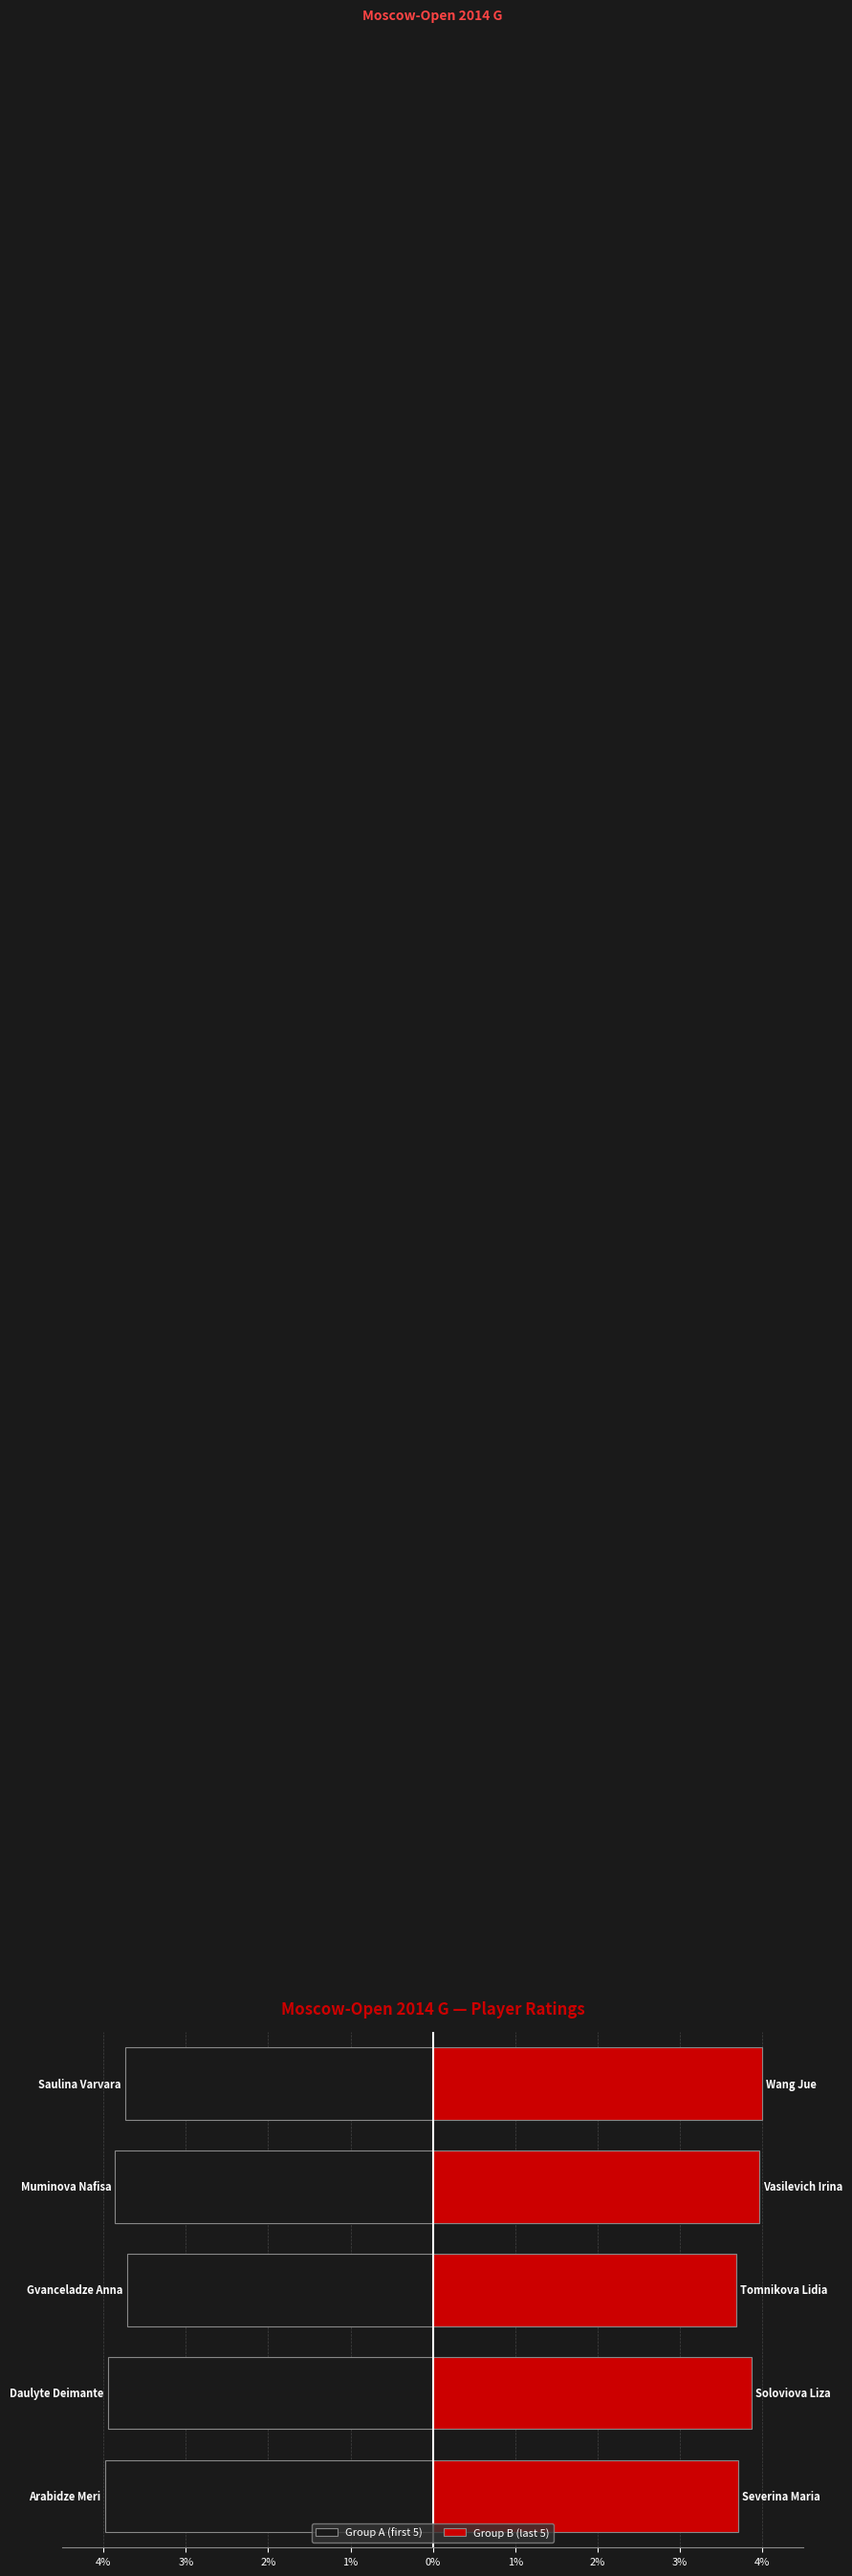

What is the average value of the Group B (last 5) series?

3.8